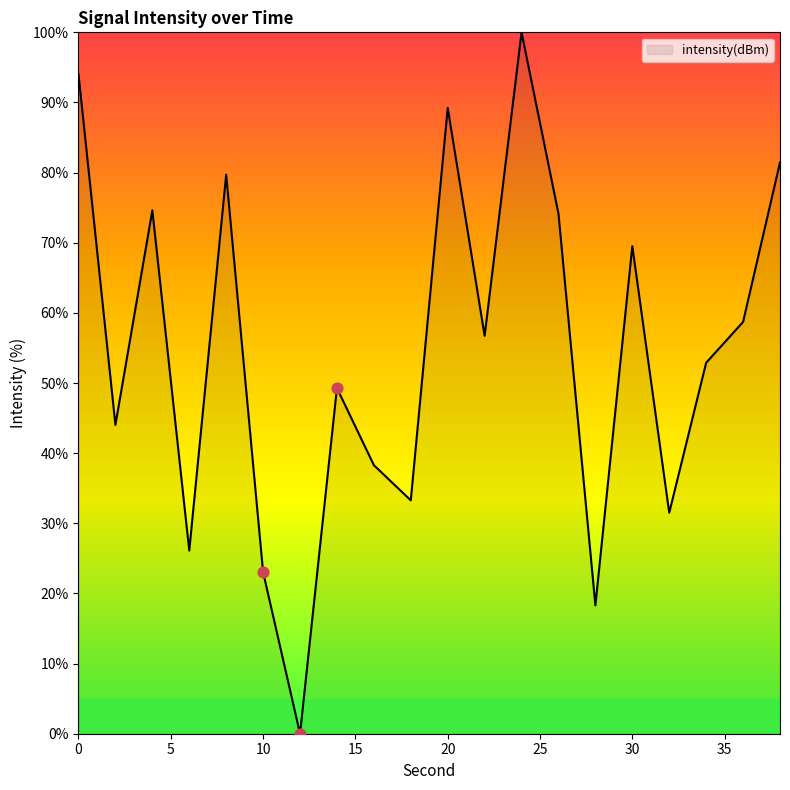

What is the difference between the maximum and minimum values?

100.0